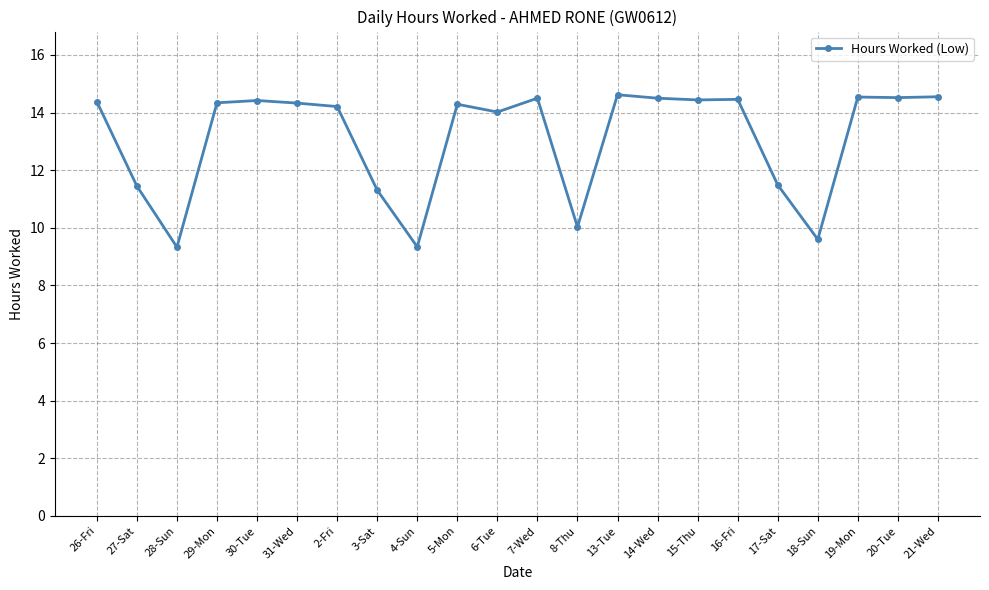

What is the change in value from 26-Fri to 13-Tue?

+0.2